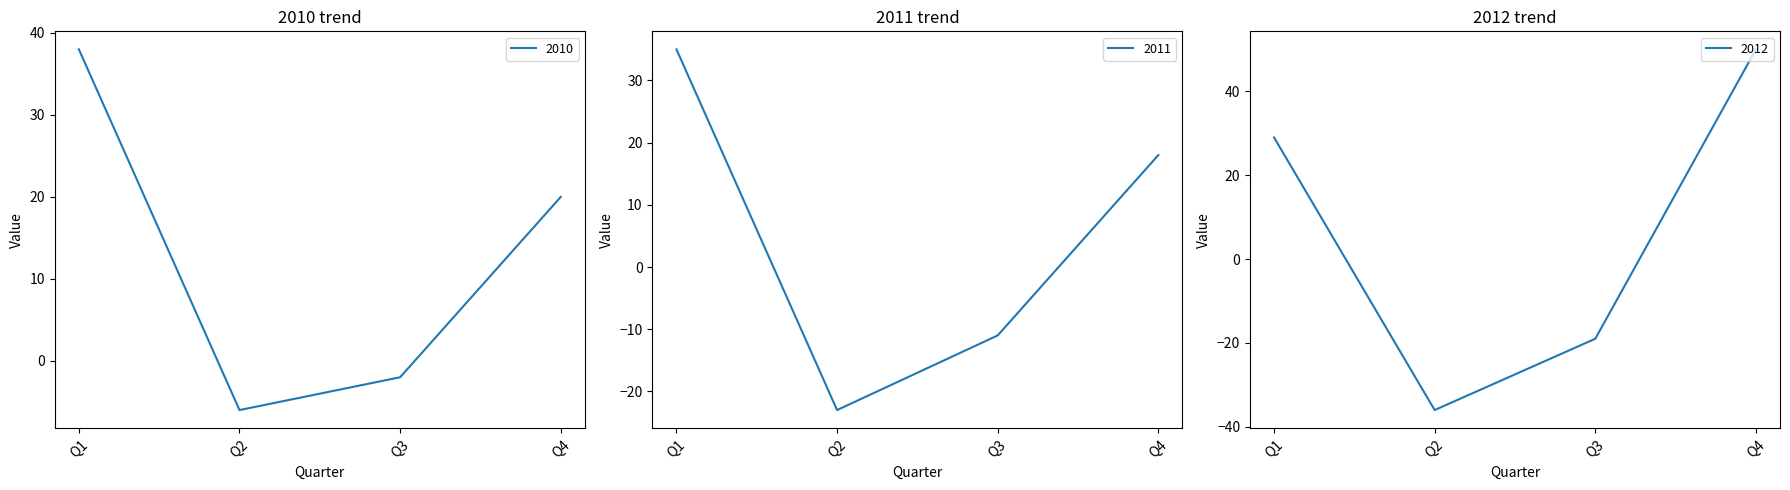

Rank the series by their average value, from highest to lowest.

2010, 2012, 2011